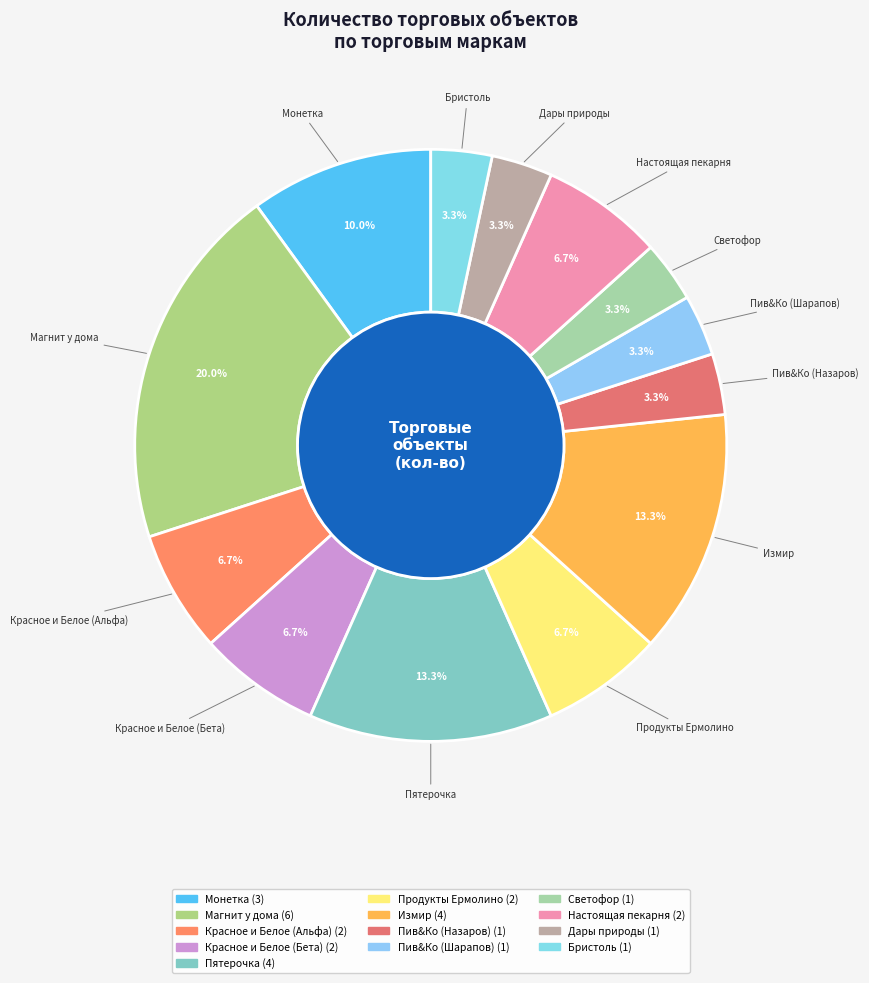

How many slices are in this pie chart?

13